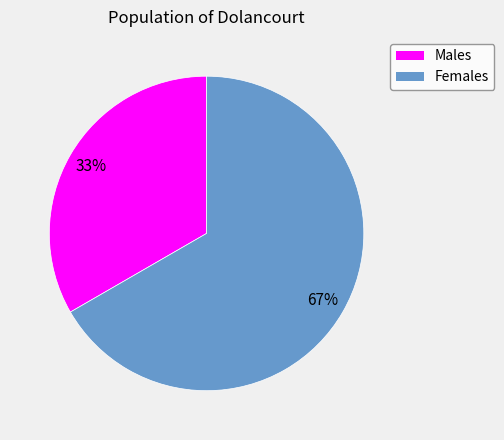

To the nearest percent, what is the average slice percentage?

50%